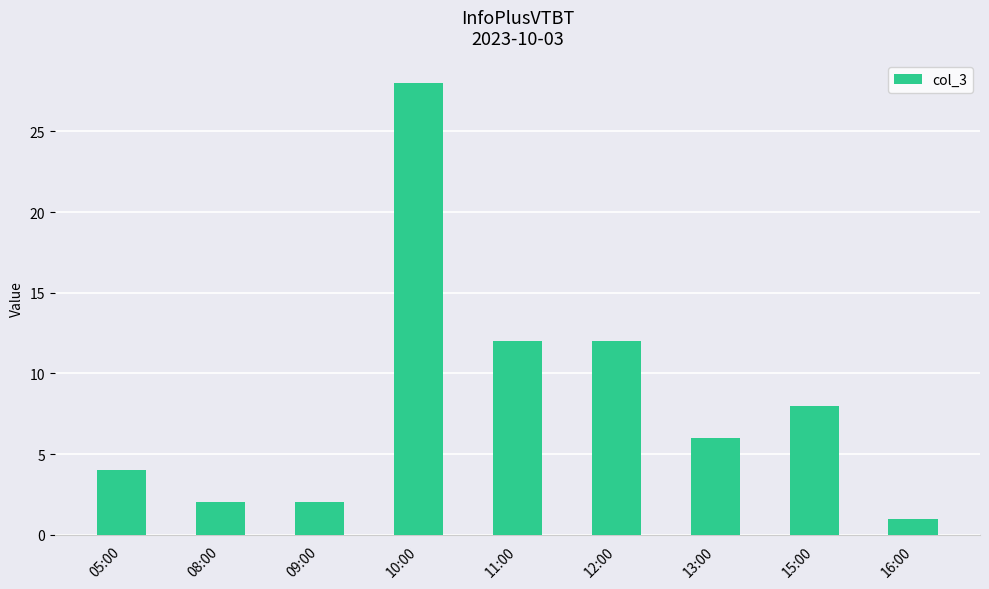

What is the change in value from 09:00 to 15:00?

+6